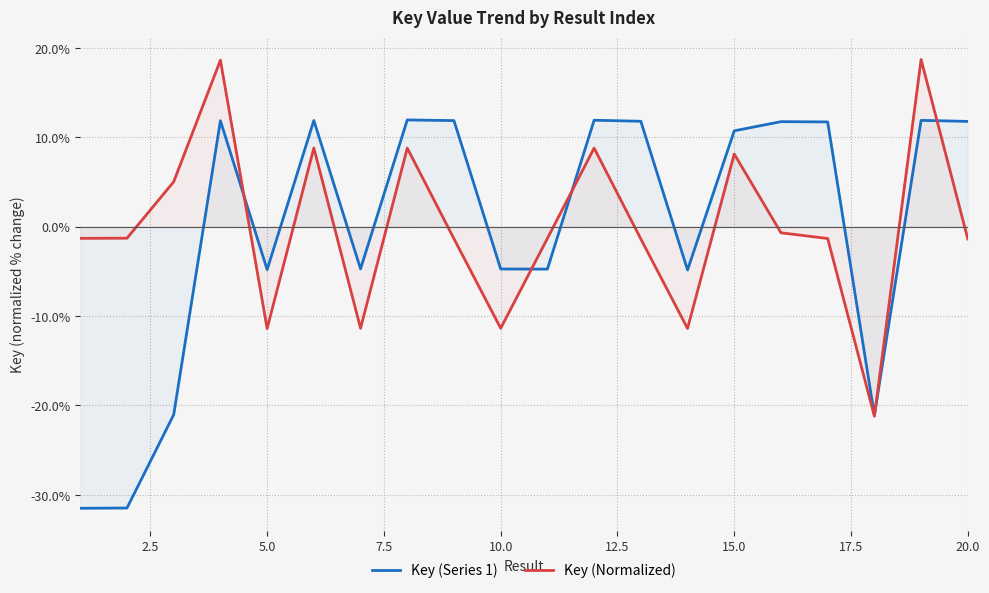

How many values in the Key (Series 1) series are below 11?

10